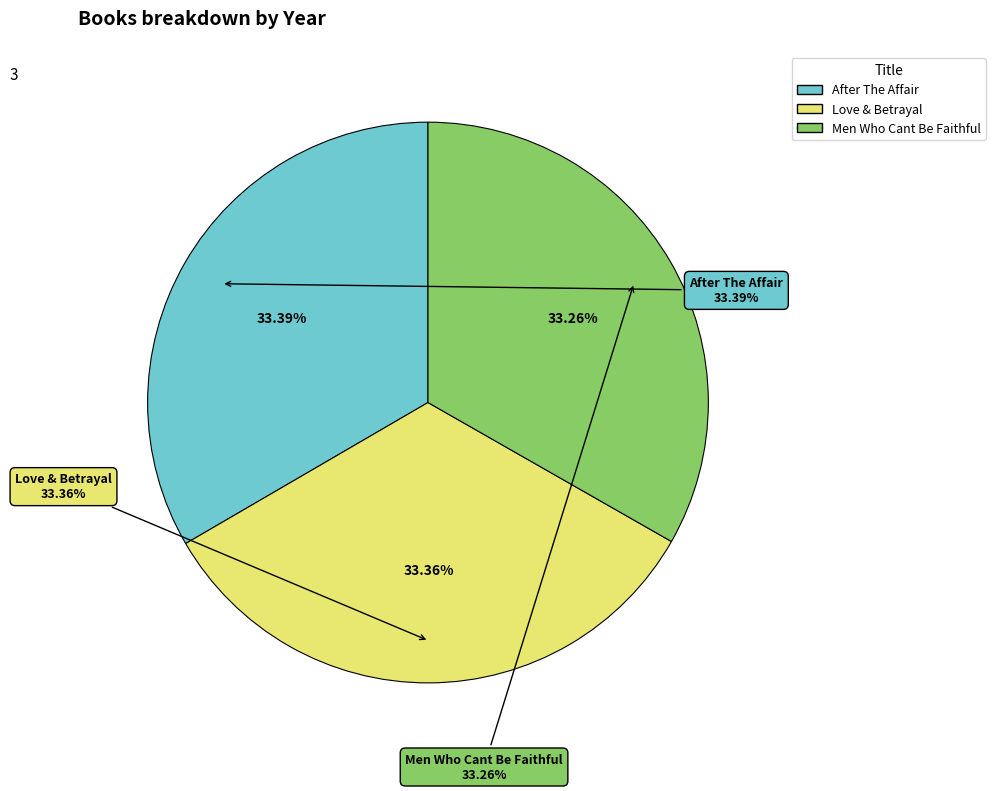

What percentage is the Love & Betrayal slice, to the nearest percent?

33%